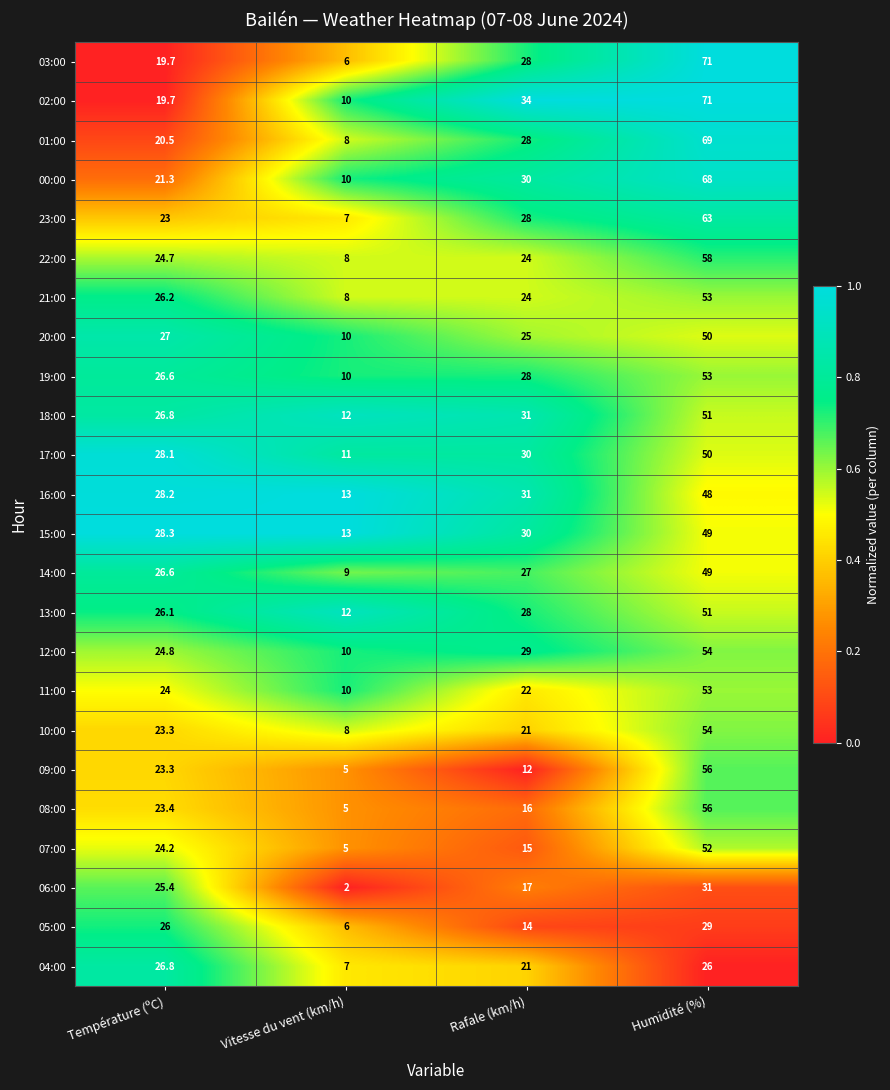

Which series has the largest range (max minus min)?

03:00